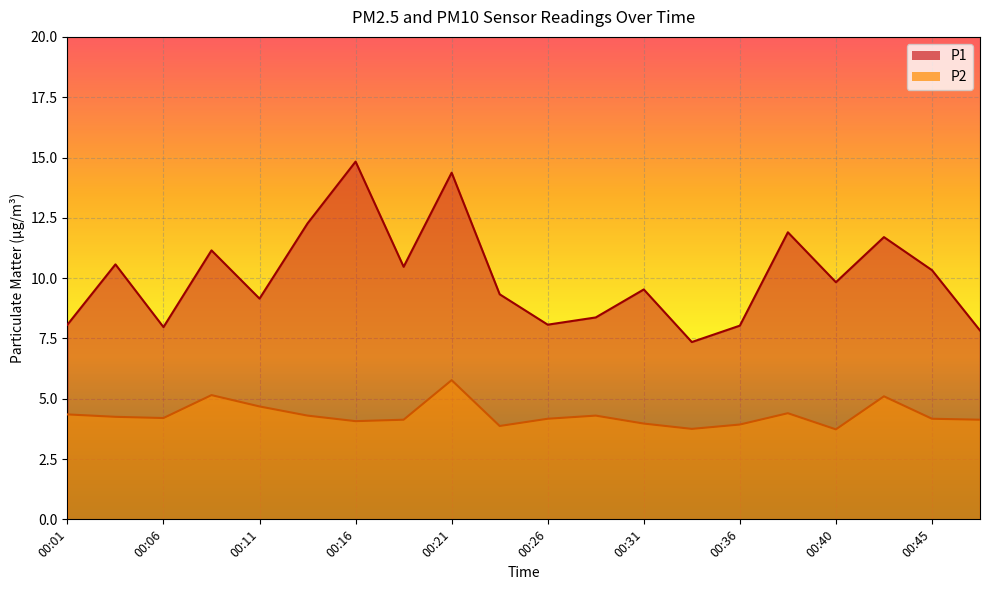

True or false: P2 has more than 1 interior local peaks.

True